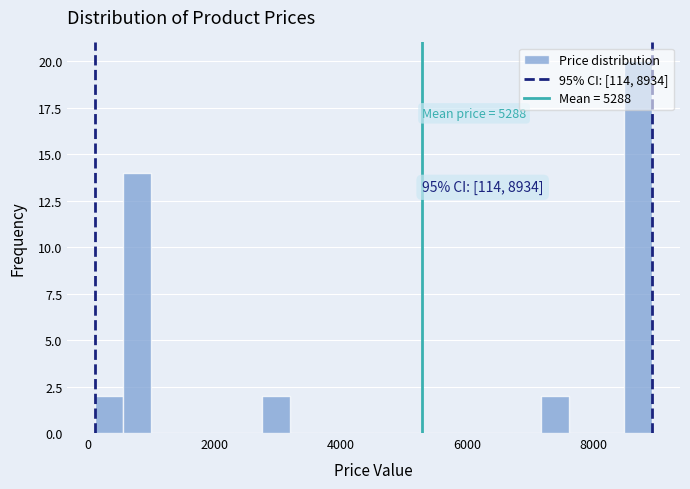

Read against the x-axis, roughly where is the centre of the tallest bar?

8800